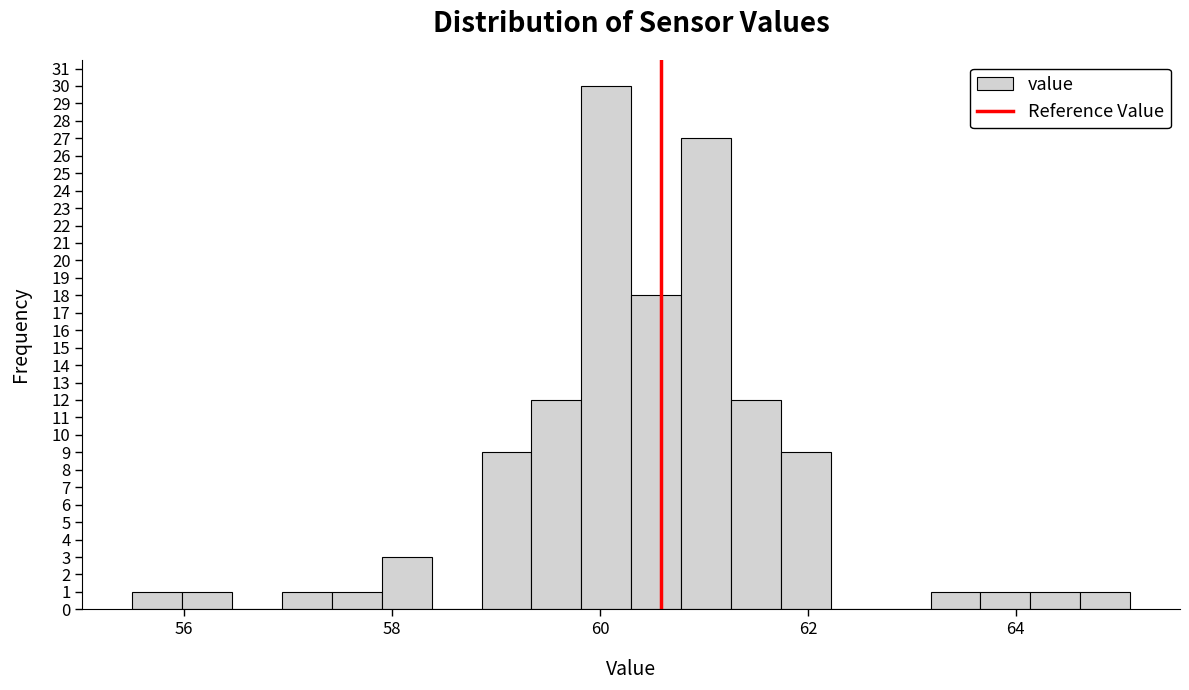

Read against the x-axis, roughly where is the centre of the tallest bar?

60.0